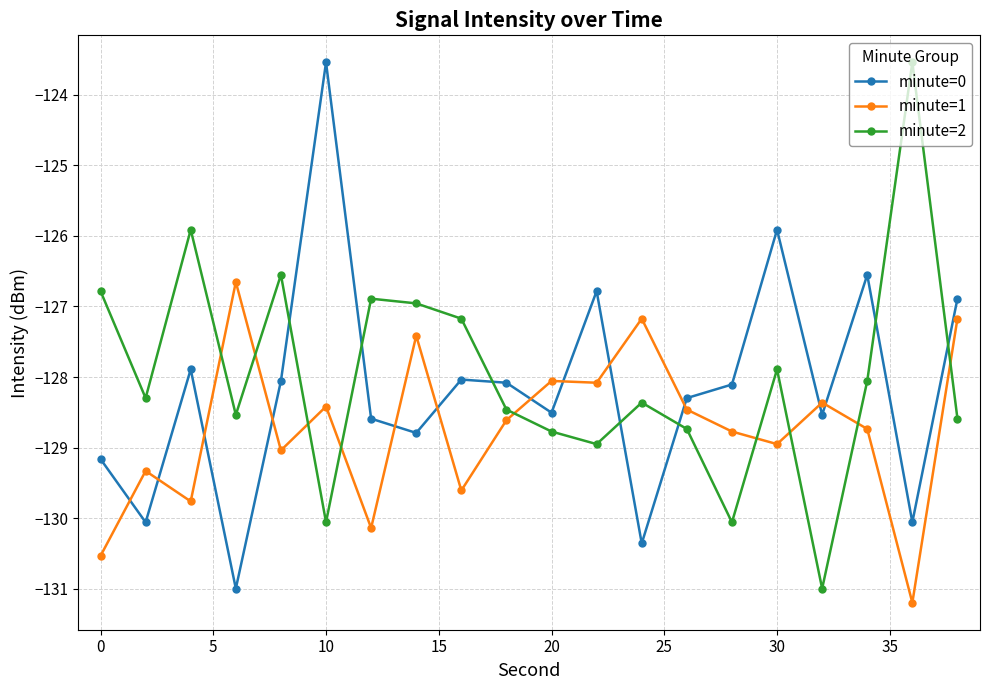

After their last crossing, which series has the higher values: minute=2 or minute=0?

minute=0